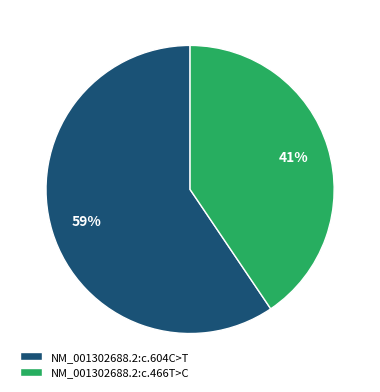

Which has a higher value, NM_001302688.2:c.466T>C or NM_001302688.2:c.604C>T?

NM_001302688.2:c.604C>T